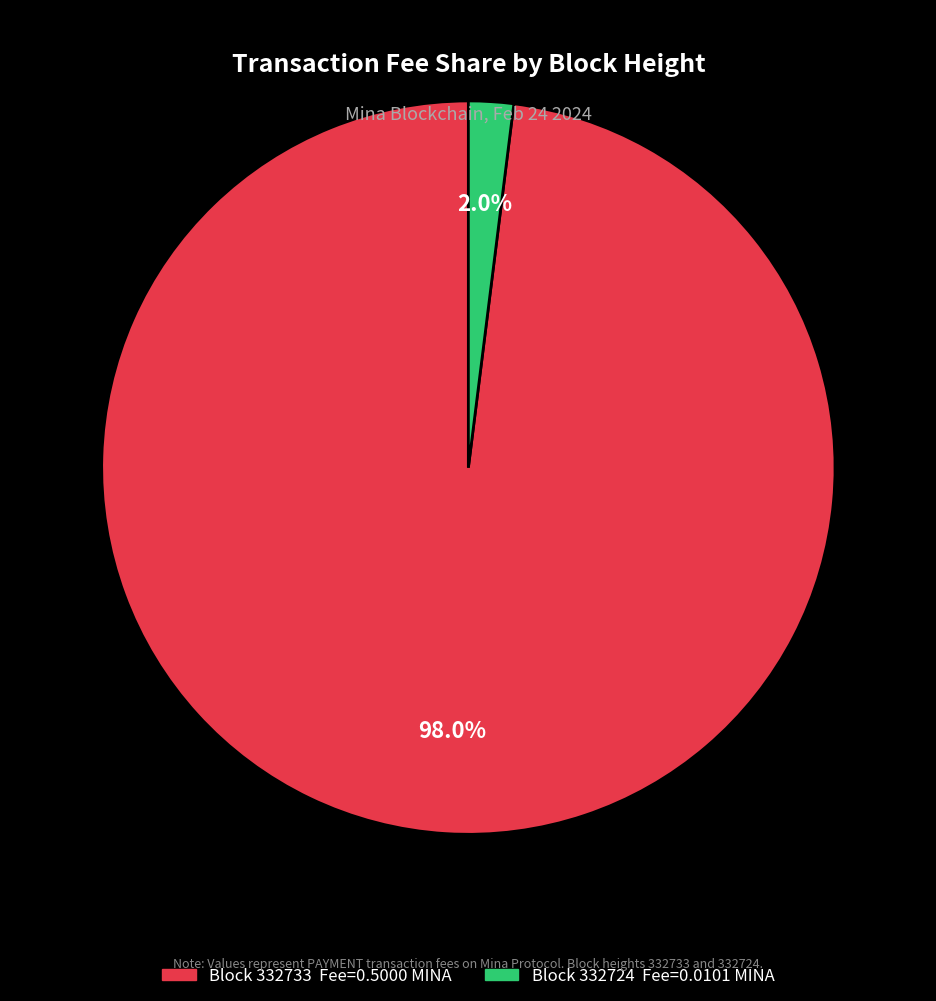

How many slices are in this pie chart?

2